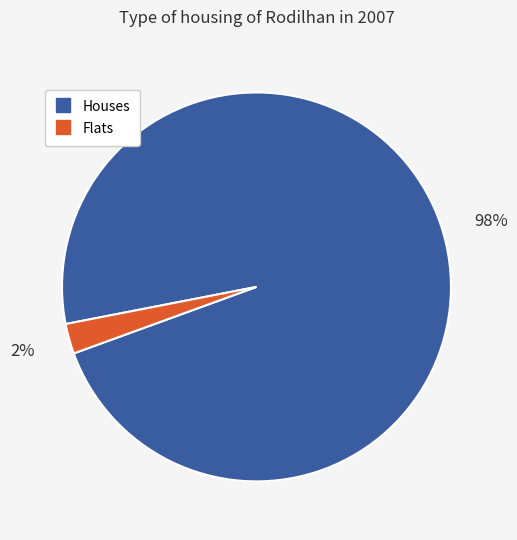

To the nearest percent, what is the average slice percentage?

50%